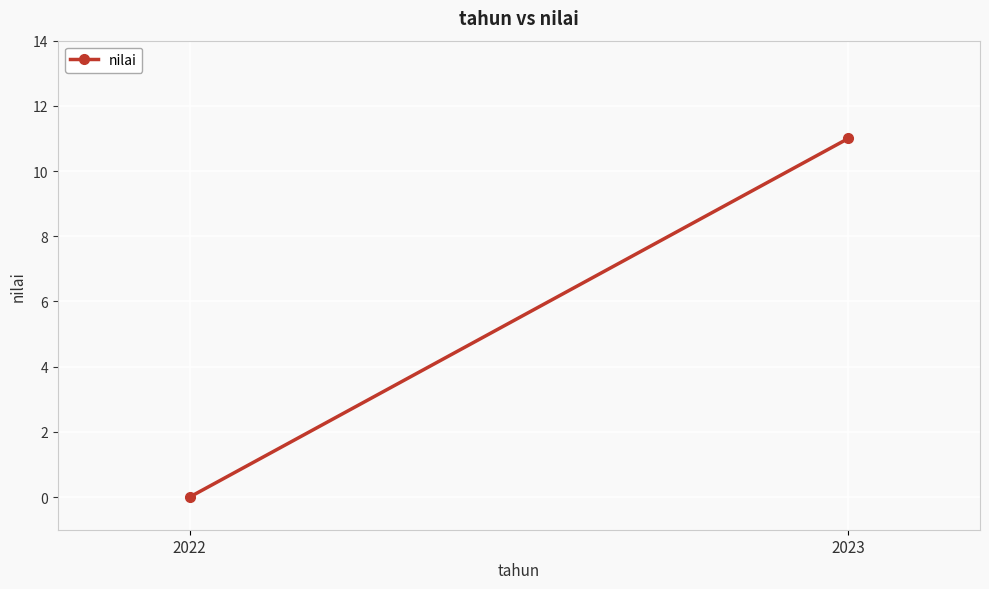

What is the value of the 2nd point from the left?

11